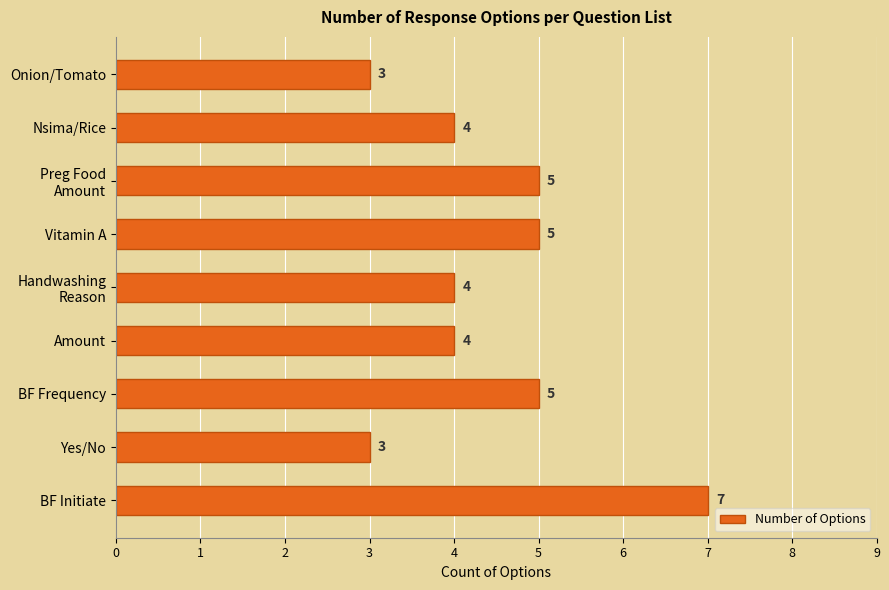

What is the sum of the values at BF Frequency and Yes/No?

8